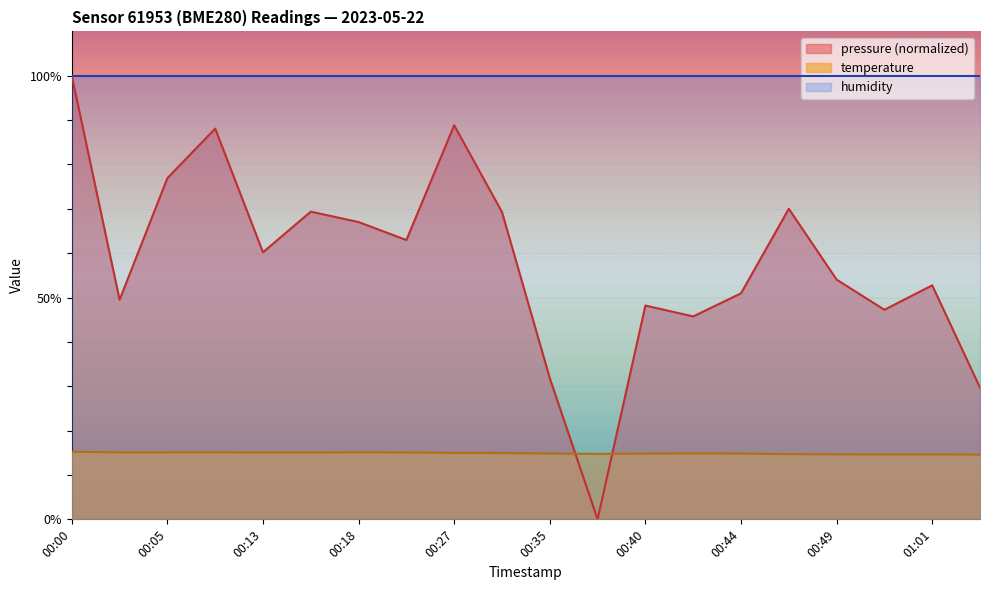

What is the approximate value of temperature at 00:03?

15.1